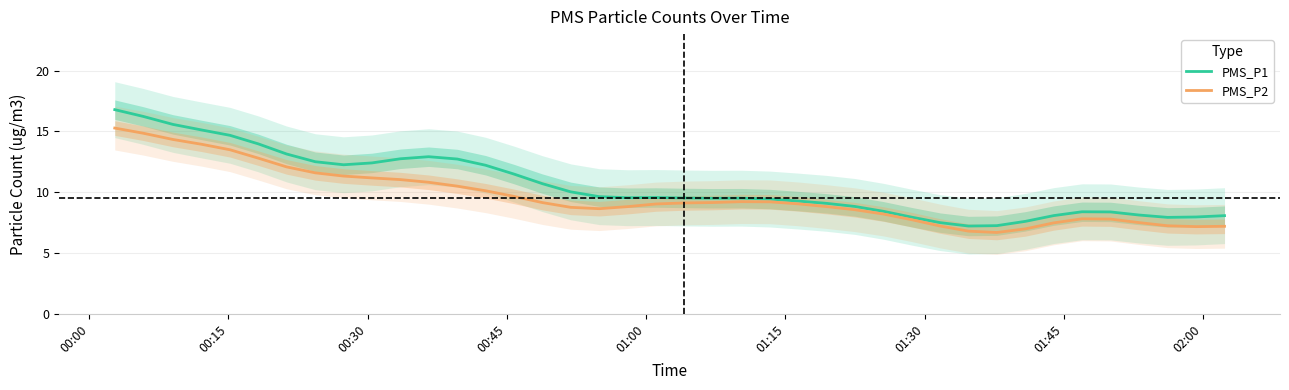

What is the maximum value for PMS_P2?

15.3